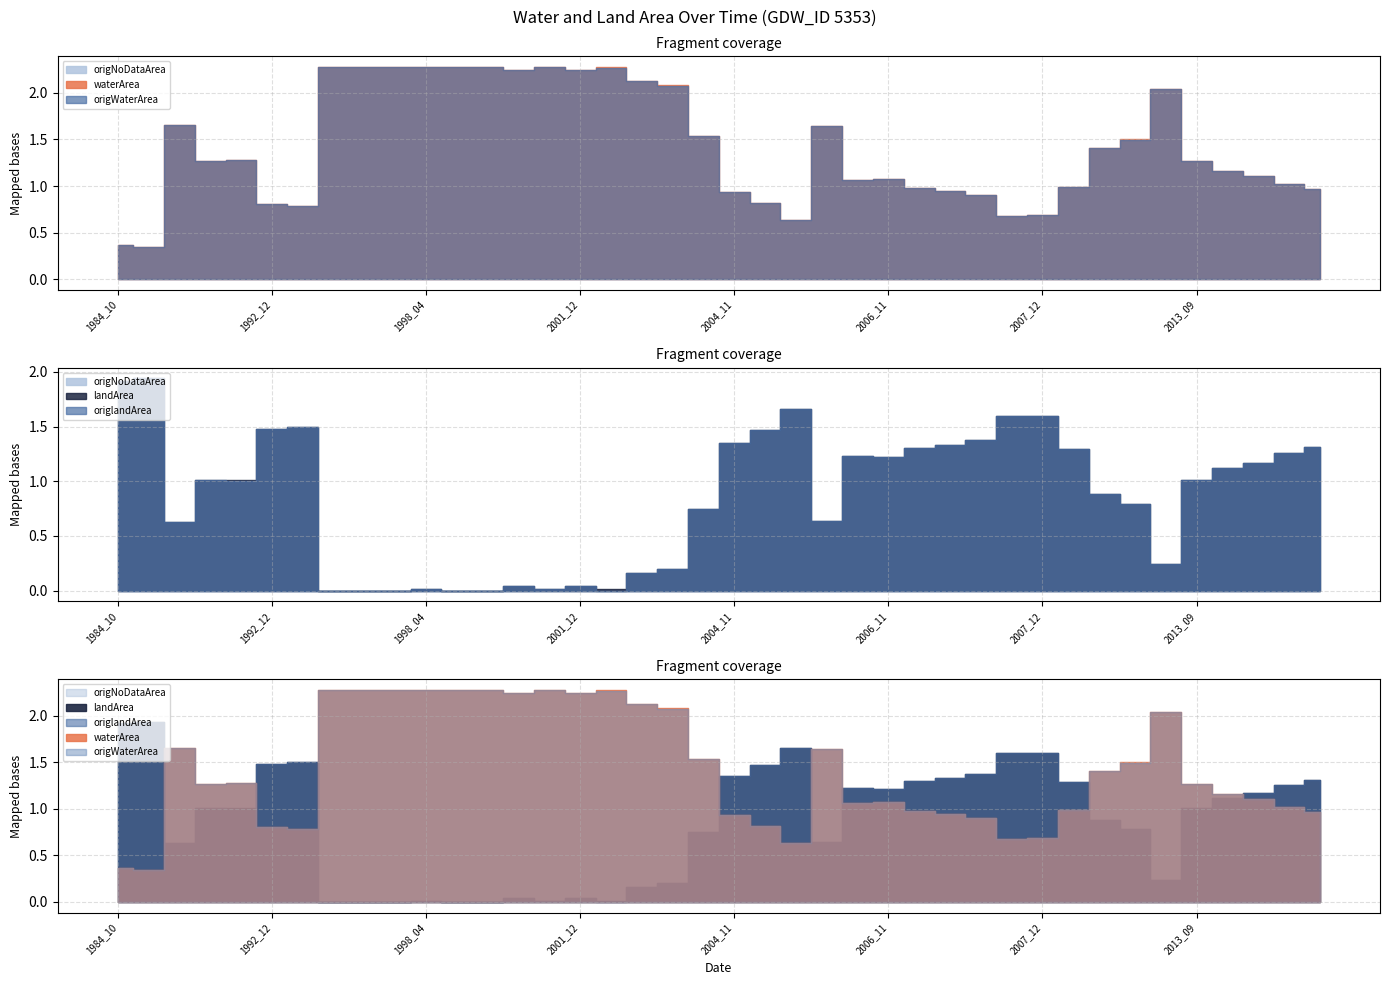

Reading left to right, extract all data points from this chart.

waterArea: 1984_10=0.4	1986_12=0.3	1989_12=1.7	1991_02=1.3	1991_11=1.3	1992_12=0.8	1995_01=0.8	1996_08=2.3	1997_07=2.3	1997_08=2.3	1998_04=2.3	1998_07=2.3	1998_08=2.3	2001_01=2.2	2001_09=2.3	2001_12=2.2	2002_07=2.3	2003_01=2.1	2003_03=2.1	2003_11=1.5	2004_11=0.9	2005_02=0.8	2005_11=0.6	2006_06=1.6	2006_10=1.1	2006_11=1.1	2007_01=1.0	2007_02=0.9	2007_03=0.9	2007_11=0.7	2007_12=0.7	2008_10=1.0	2009_03=1.4	2009_12=1.5	2010_11=2.0	2013_09=1.3	2013_10=1.2	2013_11=1.1	2013_12=1.0	2014_01=1.0
origWaterArea: 1984_10=0.4	1986_12=0.3	1989_12=1.7	1991_02=1.3	1991_11=1.3	1992_12=0.8	1995_01=0.8	1996_08=2.3	1997_07=2.3	1997_08=2.3	1998_04=2.3	1998_07=2.3	1998_08=2.3	2001_01=2.2	2001_09=2.3	2001_12=2.2	2002_07=2.3	2003_01=2.1	2003_03=2.1	2003_11=1.5	2004_11=0.9	2005_02=0.8	2005_11=0.6	2006_06=1.6	2006_10=1.1	2006_11=1.1	2007_01=1.0	2007_02=0.9	2007_03=0.9	2007_11=0.7	2007_12=0.7	2008_10=1.0	2009_03=1.4	2009_12=1.5	2010_11=2.0	2013_09=1.3	2013_10=1.2	2013_11=1.1	2013_12=1.0	2014_01=1.0
landArea: 1984_10=1.9	1986_12=1.9	1989_12=0.6	1991_02=1.0	1991_11=1.0	1992_12=1.5	1995_01=1.5	1996_08=0.0	1997_07=0.0	1997_08=0.0	1998_04=0.0	1998_07=0.0	1998_08=0.0	2001_01=0.0	2001_09=0.0	2001_12=0.0	2002_07=0.0	2003_01=0.2	2003_03=0.2	2003_11=0.8	2004_11=1.4	2005_02=1.5	2005_11=1.7	2006_06=0.6	2006_10=1.2	2006_11=1.2	2007_01=1.3	2007_02=1.3	2007_03=1.4	2007_11=1.6	2007_12=1.6	2008_10=1.3	2009_03=0.9	2009_12=0.8	2010_11=0.2	2013_09=1.0	2013_10=1.1	2013_11=1.2	2013_12=1.3	2014_01=1.3
origlandArea: 1984_10=1.9	1986_12=1.9	1989_12=0.6	1991_02=1.0	1991_11=1.0	1992_12=1.5	1995_01=1.5	1996_08=0.0	1997_07=0.0	1997_08=0.0	1998_04=0.0	1998_07=0.0	1998_08=0.0	2001_01=0.0	2001_09=0.0	2001_12=0.0	2002_07=0.0	2003_01=0.2	2003_03=0.2	2003_11=0.8	2004_11=1.4	2005_02=1.5	2005_11=1.7	2006_06=0.6	2006_10=1.2	2006_11=1.2	2007_01=1.3	2007_02=1.3	2007_03=1.4	2007_11=1.6	2007_12=1.6	2008_10=1.3	2009_03=0.9	2009_12=0.8	2010_11=0.2	2013_09=1.0	2013_10=1.1	2013_11=1.2	2013_12=1.3	2014_01=1.3
origNoDataArea: 1984_10=0.0	1986_12=0.0	1989_12=0.0	1991_02=0.0	1991_11=0.0	1992_12=0.0	1995_01=0.0	1996_08=0.0	1997_07=0.0	1997_08=0.0	1998_04=0.0	1998_07=0.0	1998_08=0.0	2001_01=0.0	2001_09=0.0	2001_12=0.0	2002_07=0.0	2003_01=0.0	2003_03=0.0	2003_11=0.0	2004_11=0.0	2005_02=0.0	2005_11=0.0	2006_06=0.0	2006_10=0.0	2006_11=0.0	2007_01=0.0	2007_02=0.0	2007_03=0.0	2007_11=0.0	2007_12=0.0	2008_10=0.0	2009_03=0.0	2009_12=0.0	2010_11=0.0	2013_09=0.0	2013_10=0.0	2013_11=0.0	2013_12=0.0	2014_01=0.0